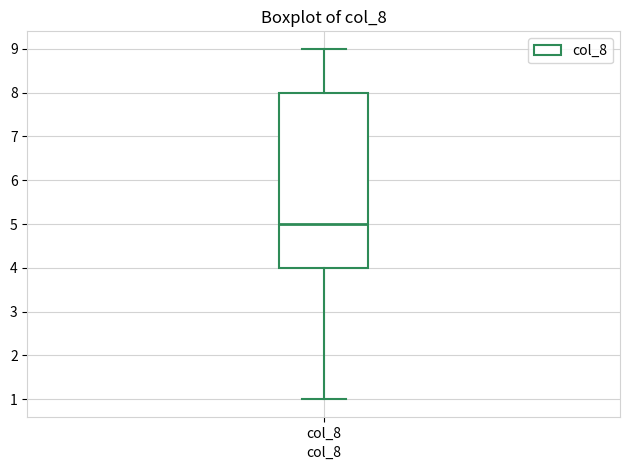

Where does the lower whisker of the box for col_8 end on the y-axis? The values are not printed on the chart, so give them approximately, as read against the axis.

1